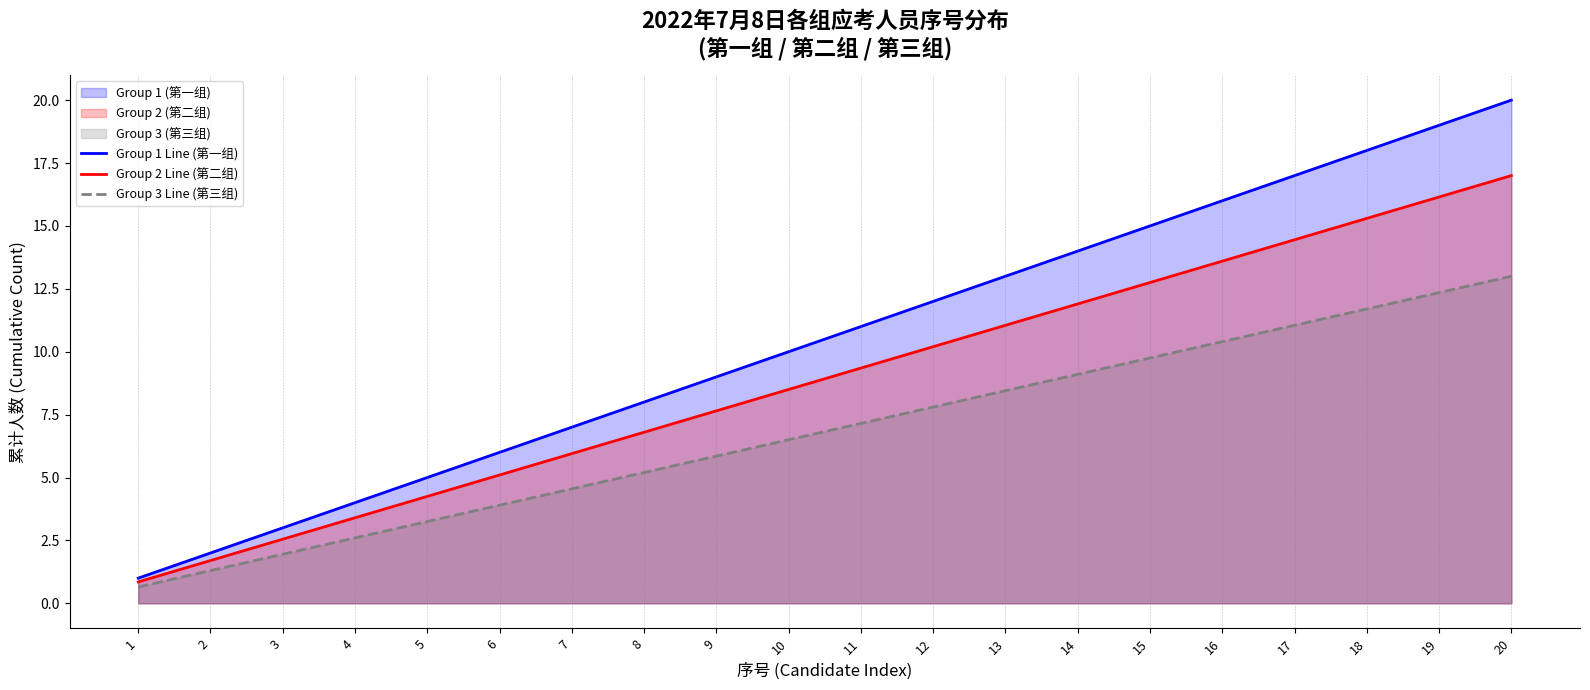

What are all the series names shown in the legend?

Group 1 Line (第一组), Group 2 Line (第二组), Group 3 Line (第三组)